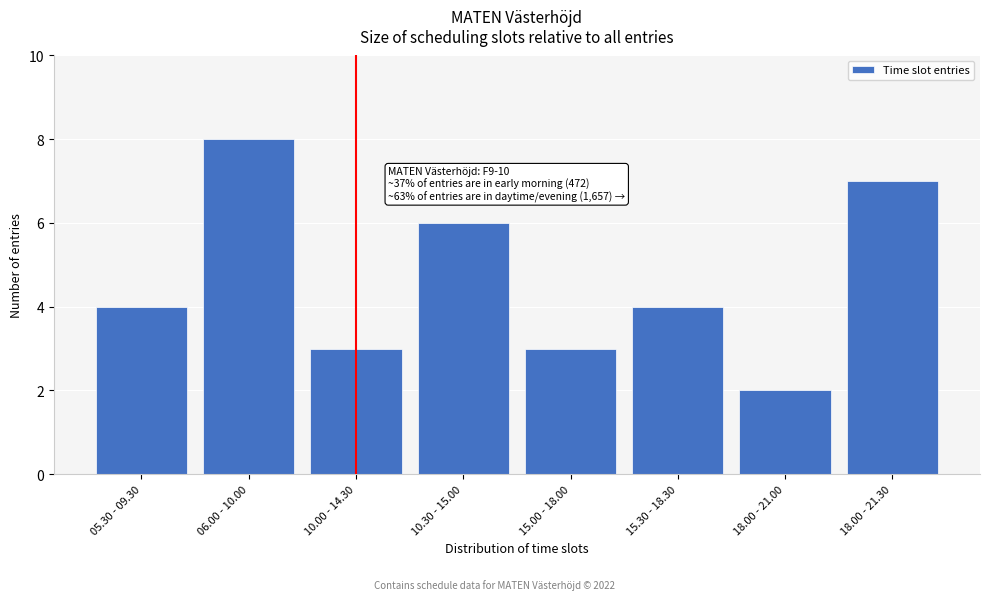

Reading left to right, what are all the values shown in this chart?

05.30 - 09.30=4	06.00 - 10.00=8	10.00 - 14.30=3	10.30 - 15.00=6	15.00 - 18.00=3	15.30 - 18.30=4	18.00 - 21.00=2	18.00 - 21.30=7